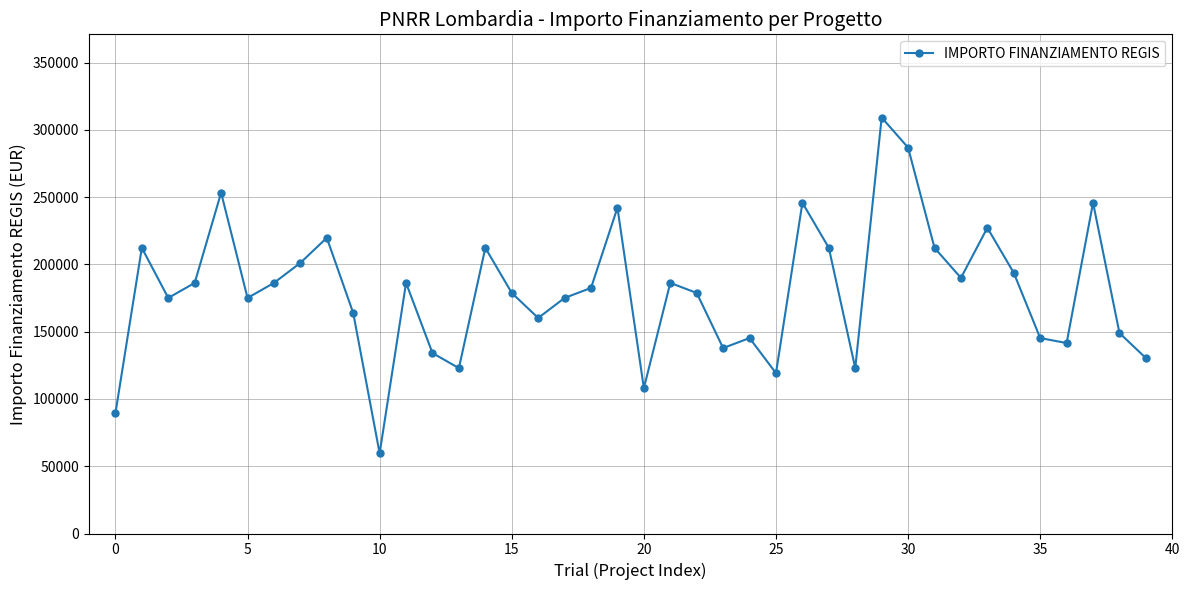

What is the sum of all values?

7205726.7